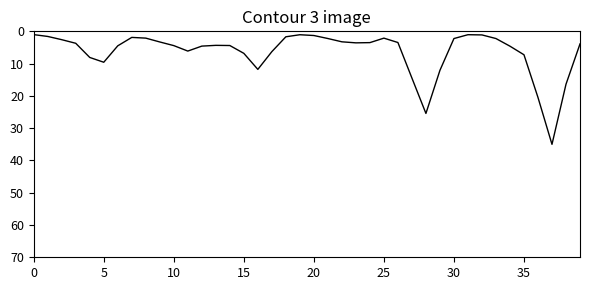

What is the difference between the maximum and minimum values?

34.0